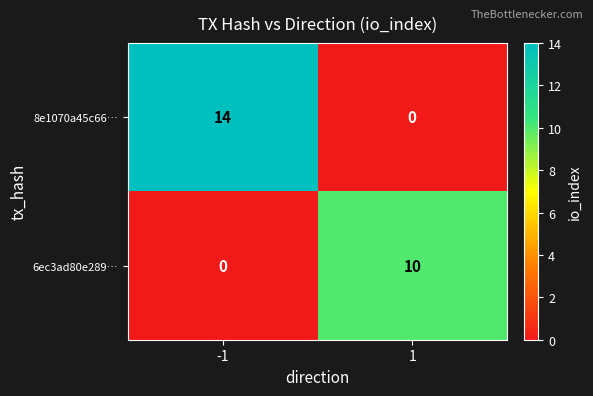

Rank the series by their maximum value, from lowest to highest.

6ec3ad80e289…, 8e1070a45c66…